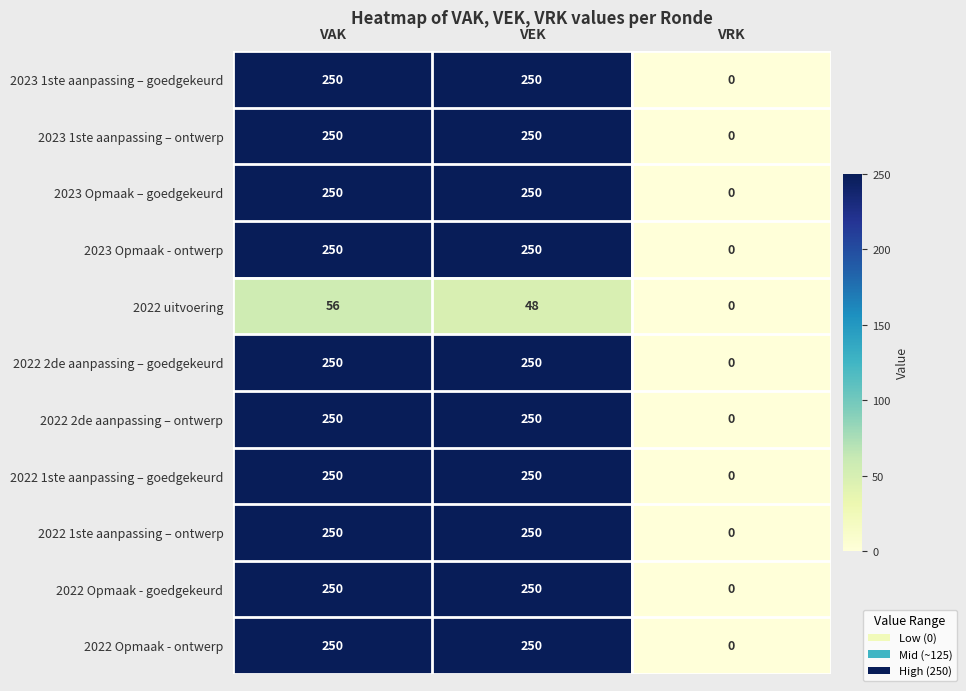

What is the difference between the maximum and minimum values in the 2022 1ste aanpassing – goedgekeurd series?

250